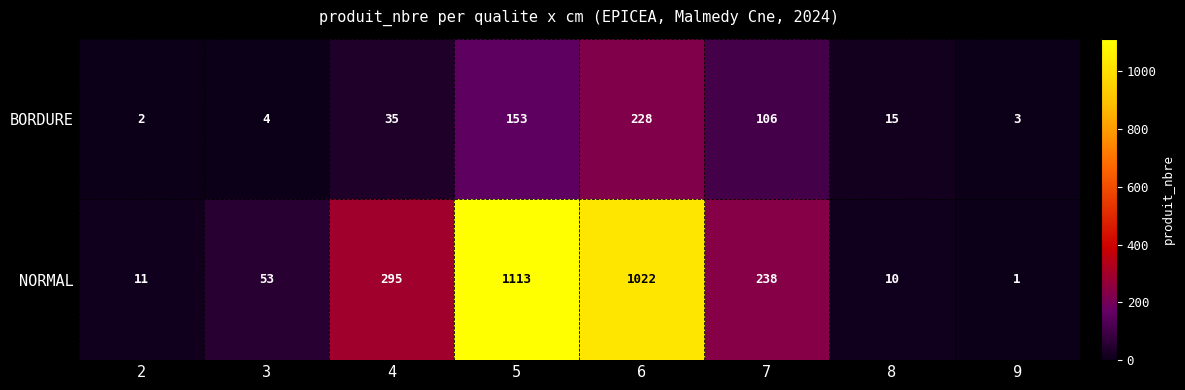

Where is NORMAL nearest to the value 557?

4